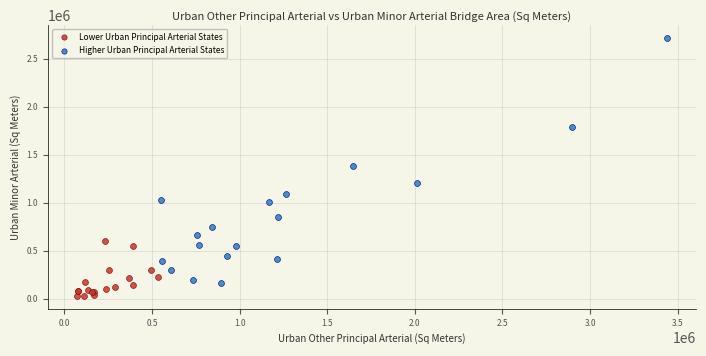

What are all the series names shown in the legend?

Lower Urban Principal Arterial States, Higher Urban Principal Arterial States